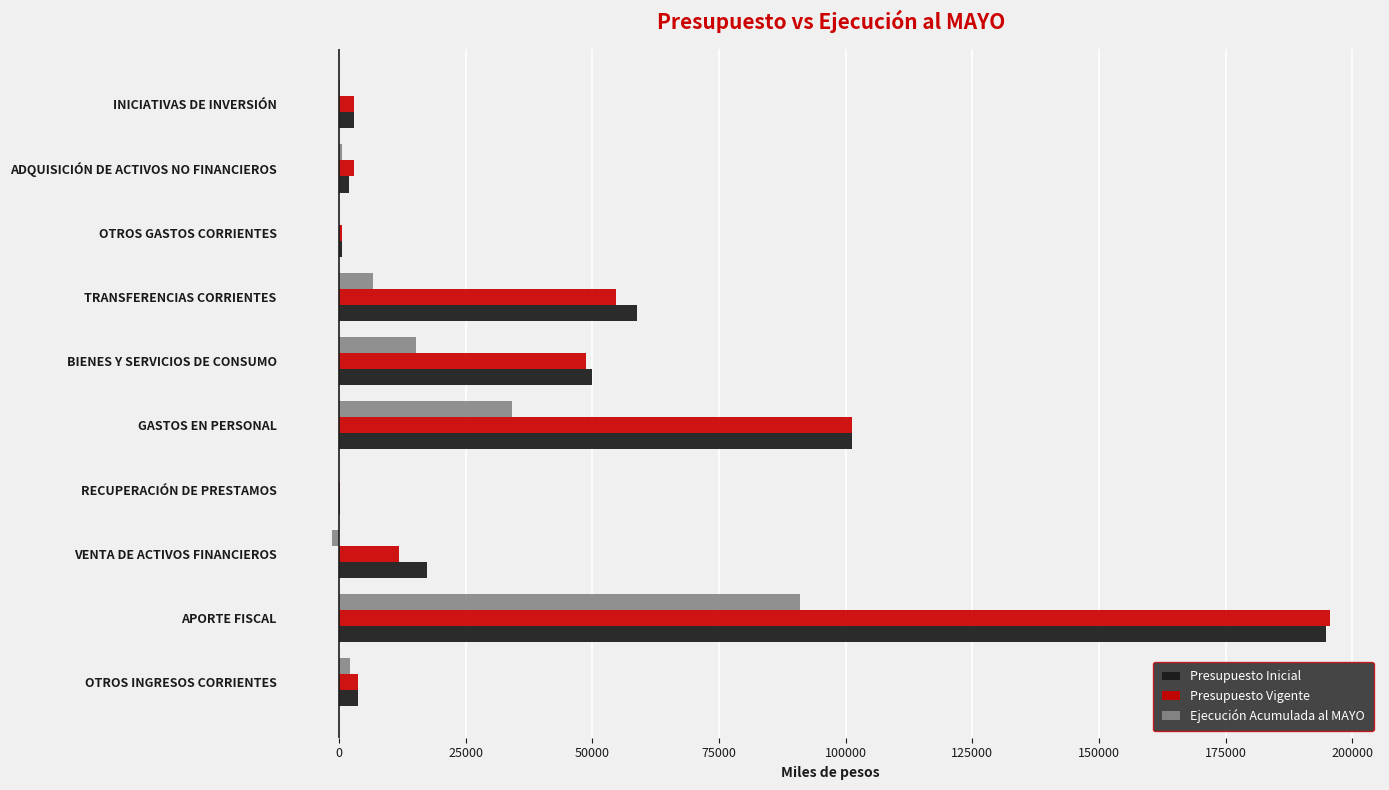

Which series changed the most between RECUPERACIÓN DE PRESTAMOS and BIENES Y SERVICIOS DE CONSUMO?

Presupuesto Inicial